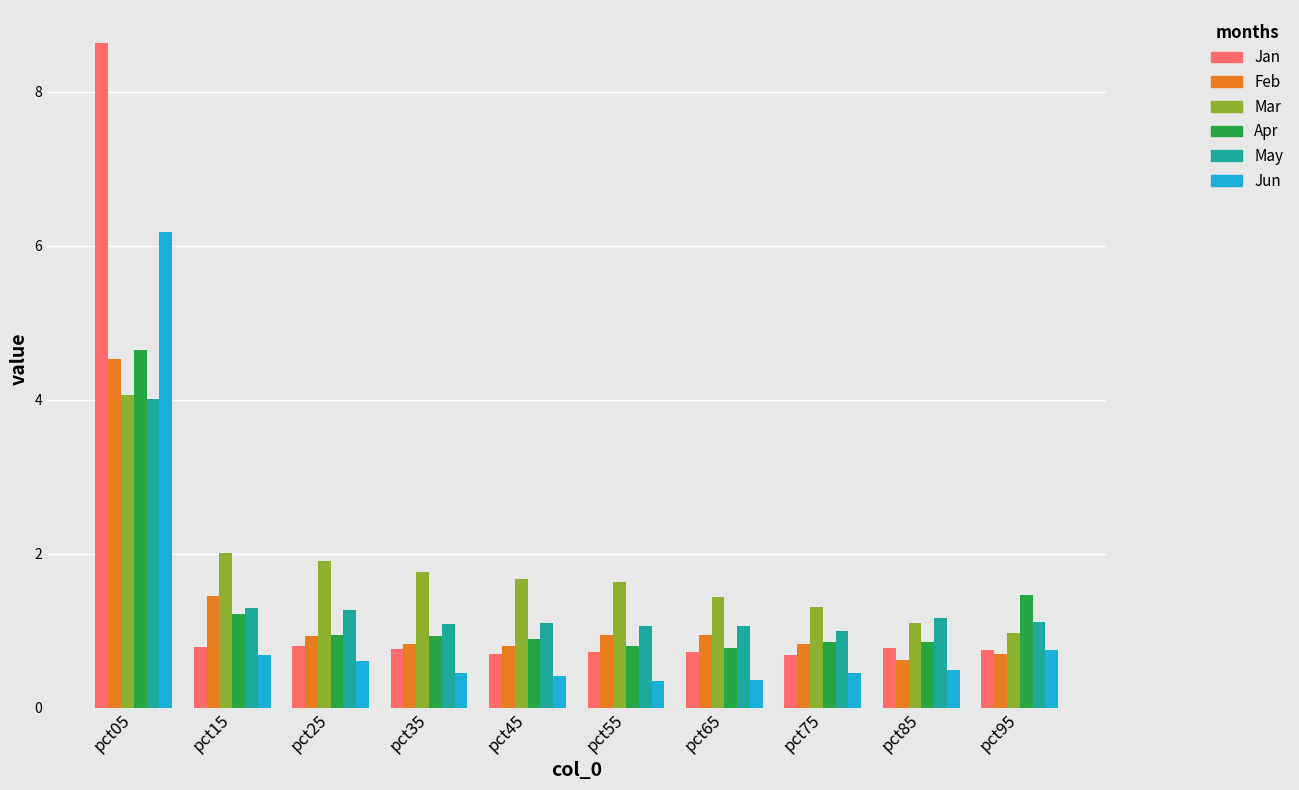

Is it true that Jan equals 0.3 at pct55?

False